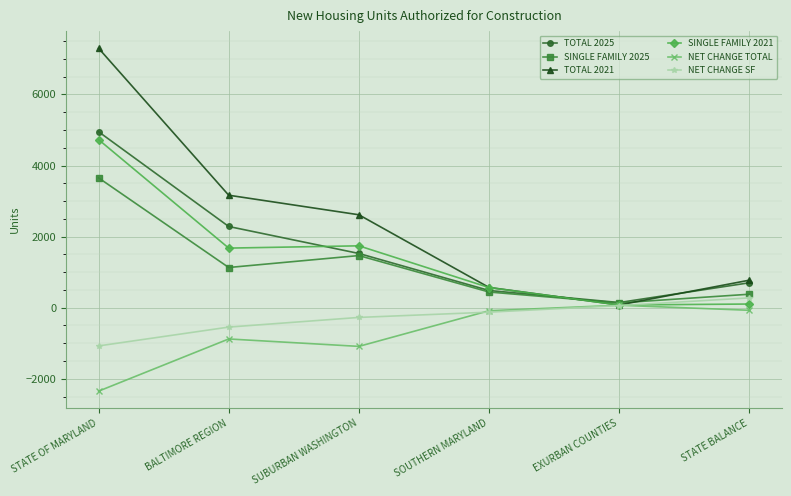

What is the minimum value for NET CHANGE SF?

-1076